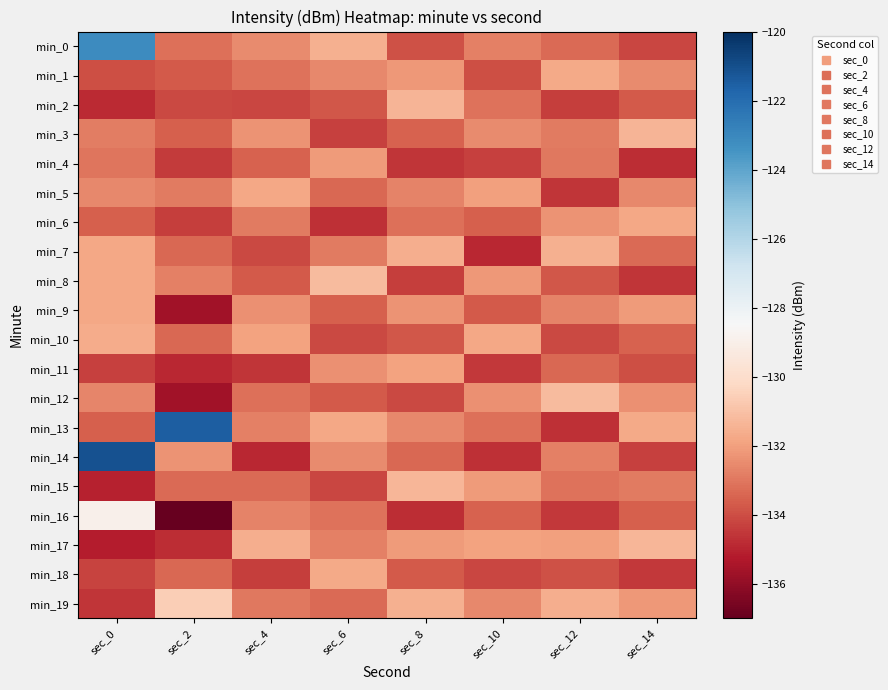

At which category is the sum across all series the highest?

sec_0